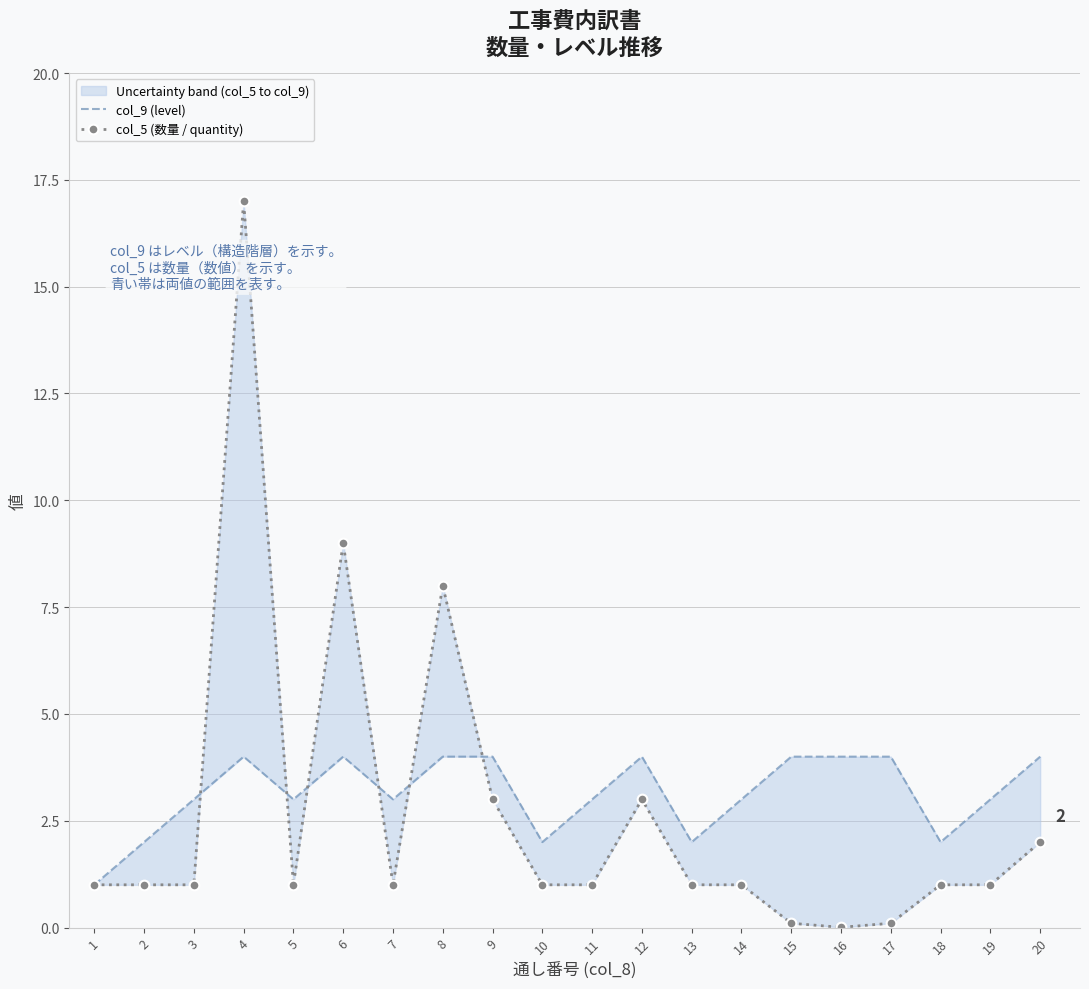

At which label is col_9 (level) closest to 2?

2